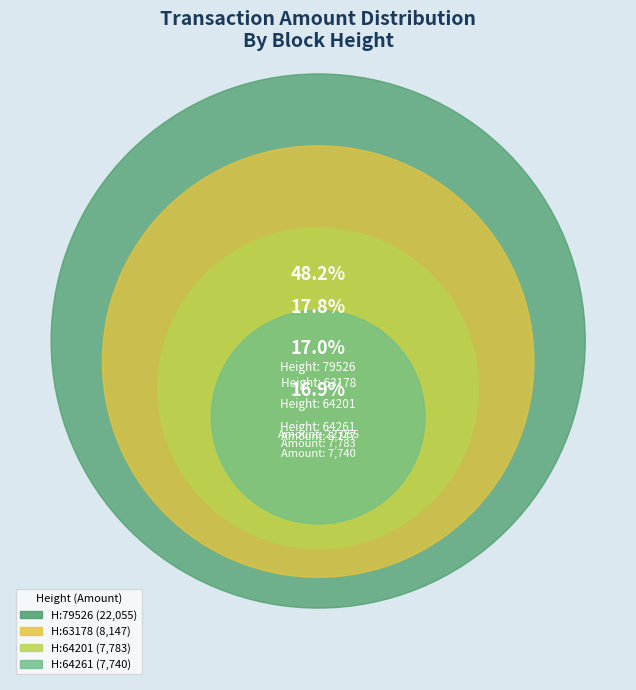

To the nearest percent, what percentage of the pie is 64261?

17%